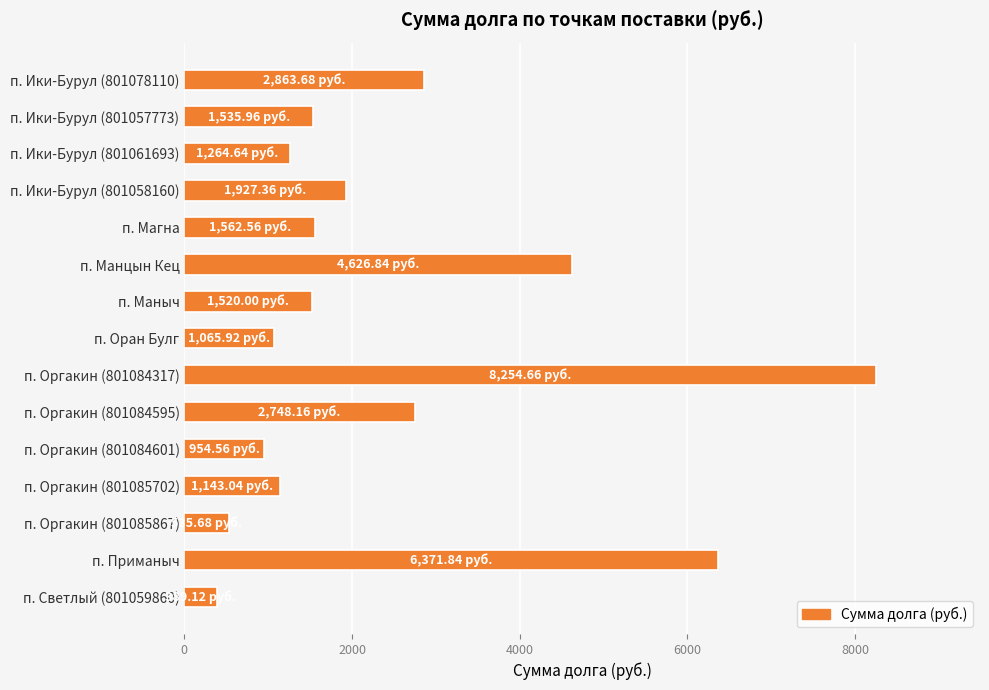

What is the change in value from п. Оран Булг to п. Оргакин (801084317)?

+7188.7